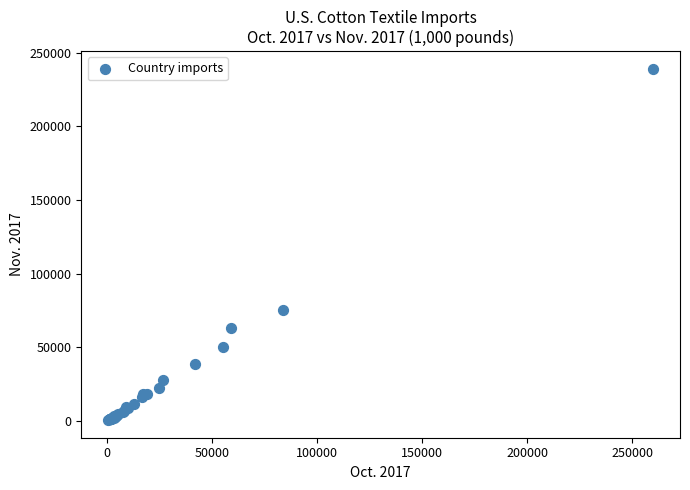

What Y value in the scatter plot is closest to 119859?

75608.6